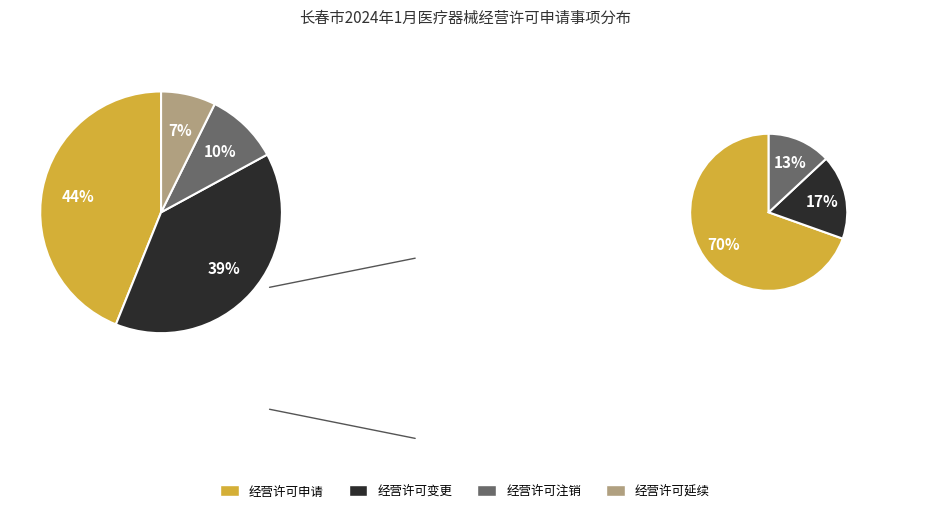

Combined, what portion of the pie is 经营许可延续 and 经营许可申请?

51.2%